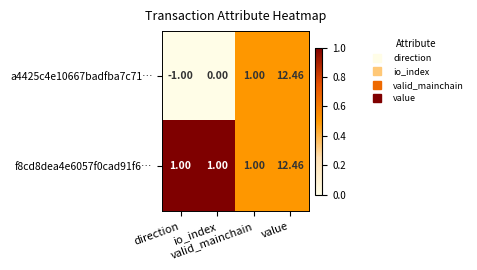

At direction, list the series in order from largest to smallest.

f8cd8dea4e6057f0cad91f6…, a4425c4e10667badfba7c71…